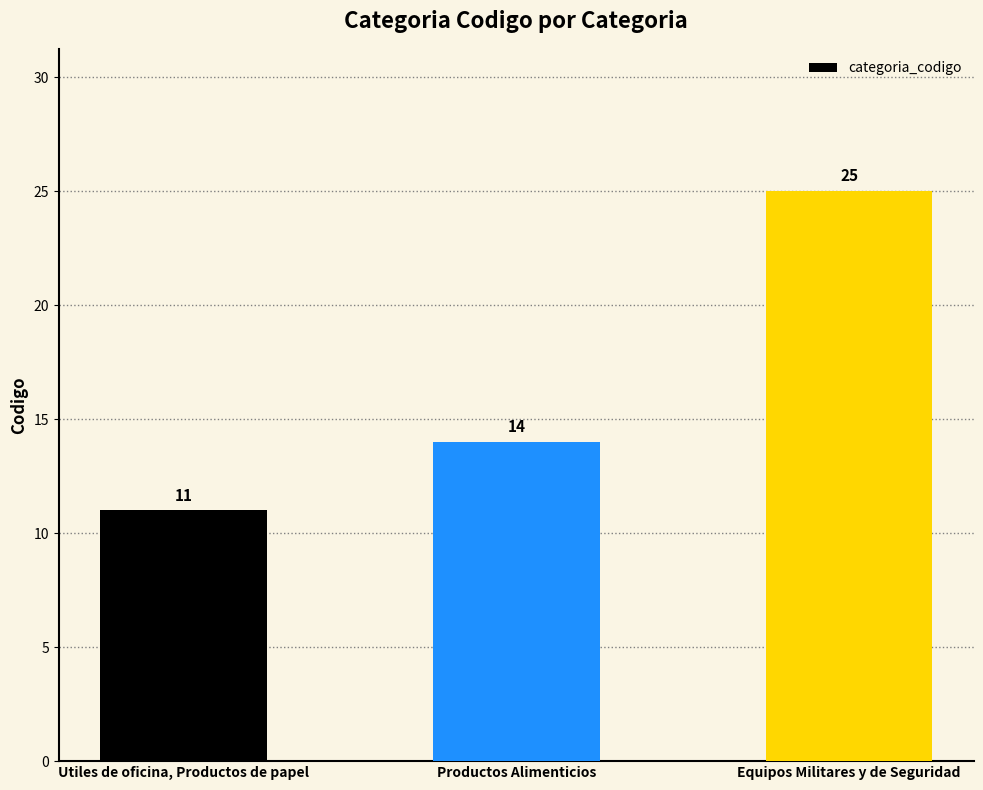

What is the value of the 1st bar from the left?

11